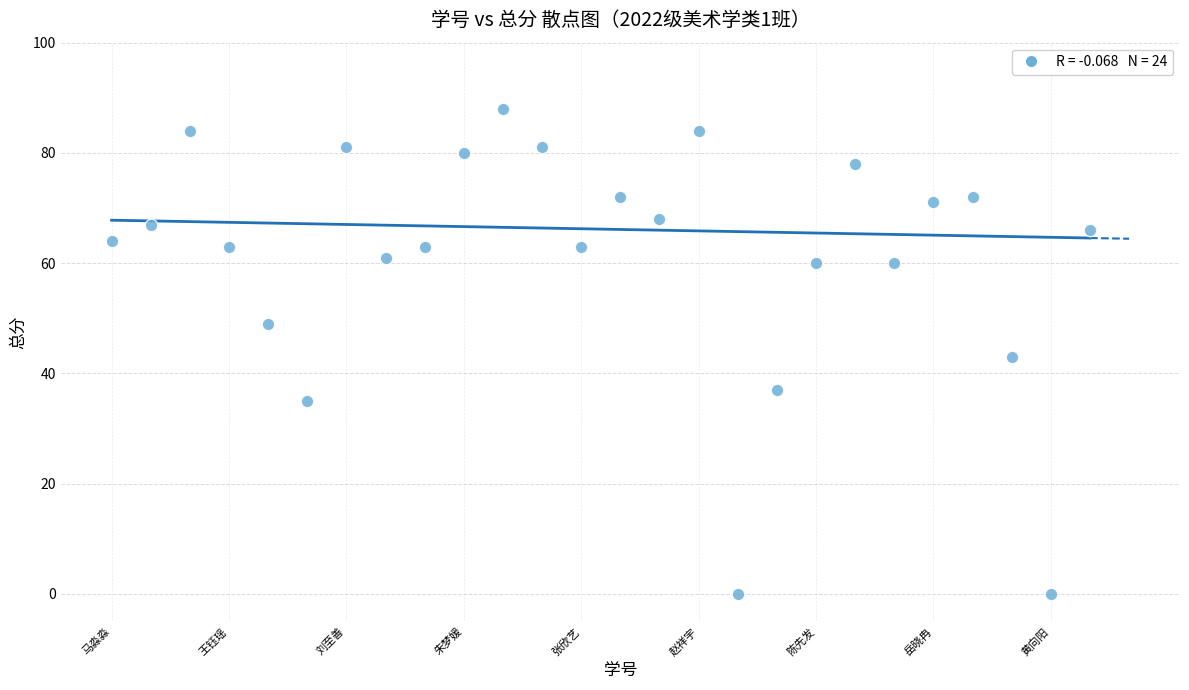

What is the range of Y values (max minus min)?

88